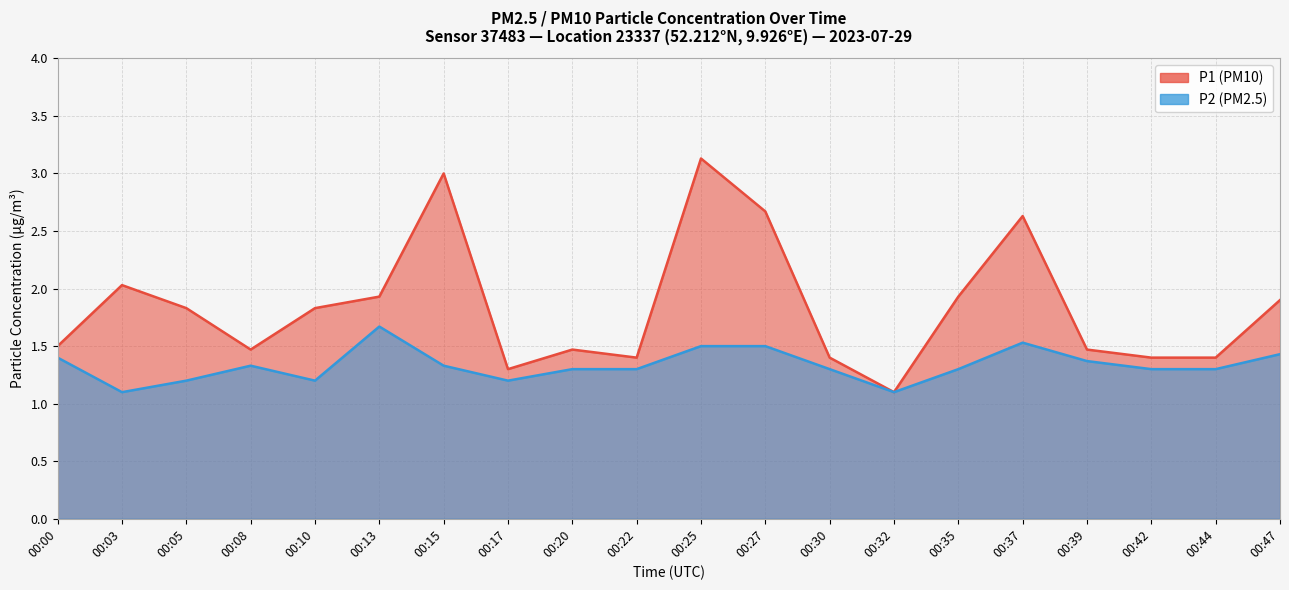

Where is P2 nearest to the value 1?

00:03